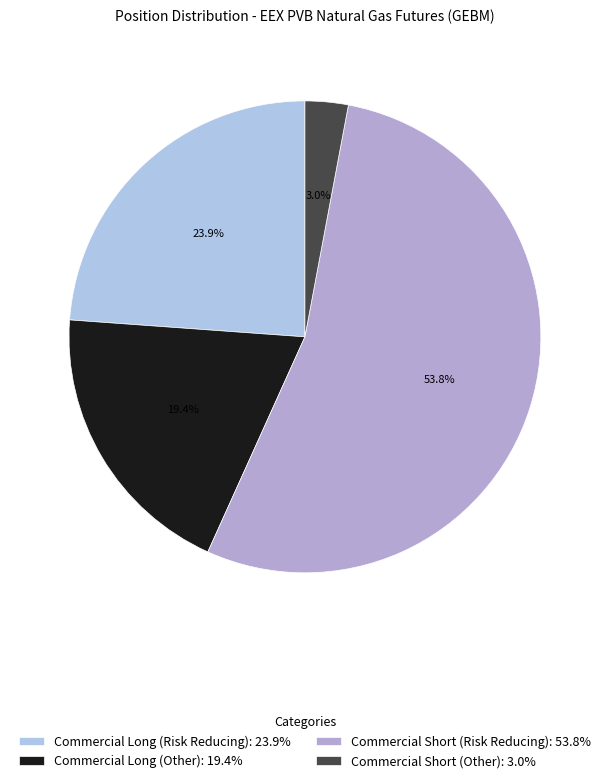

Does Commercial Short (Other) represent more than half of the total?

No